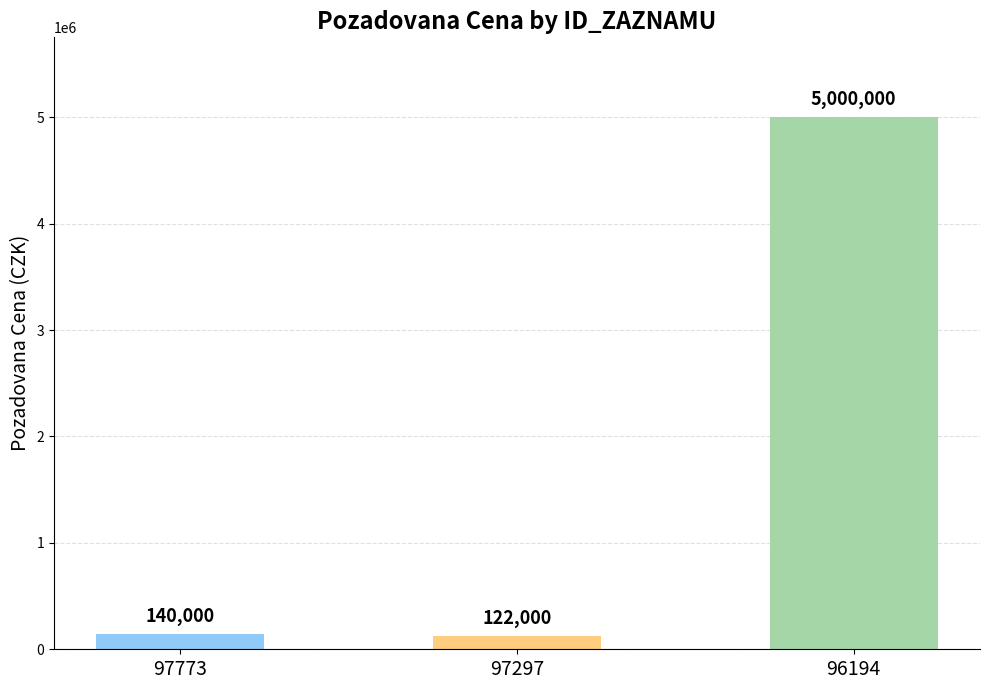

How many values are below 140000?

1